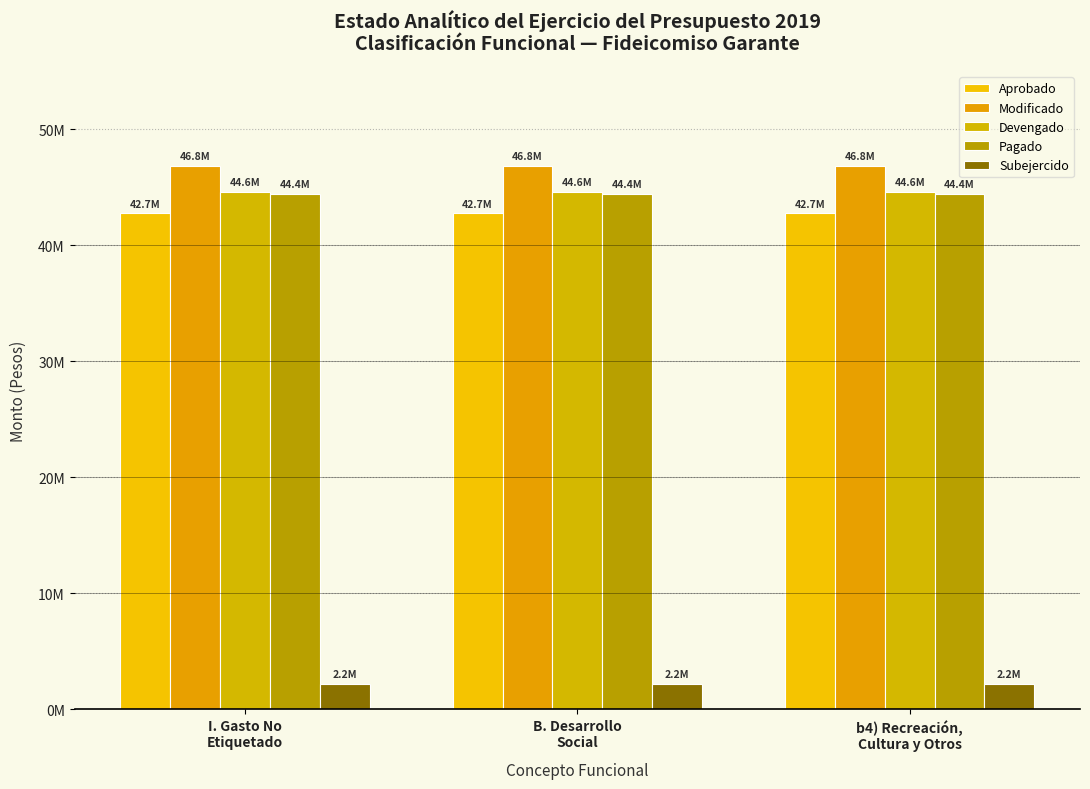

What is the sum of all Devengado values?

133864026